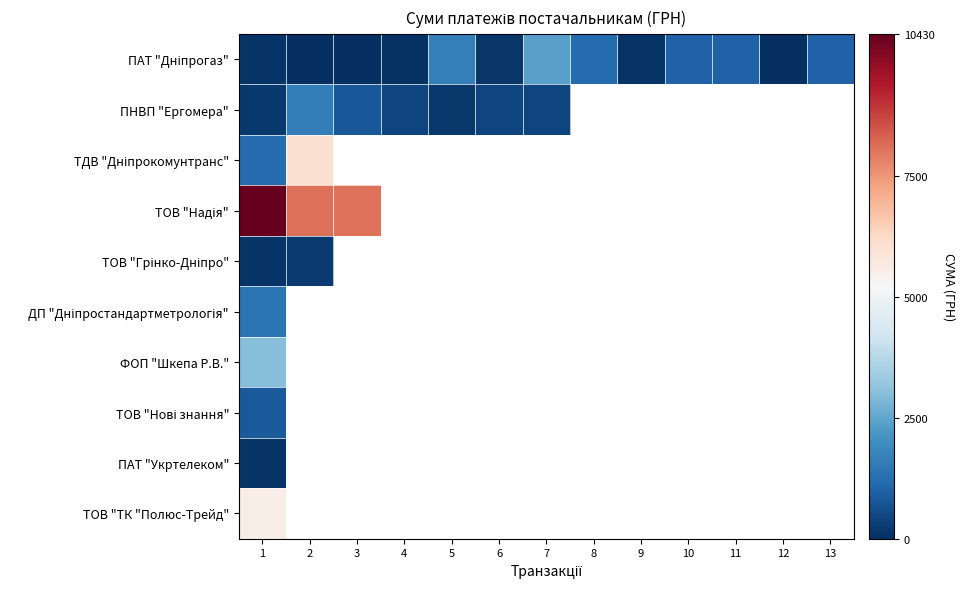

Which series changed the most between 10 and 11?

ПАТ "Дніпрогаз"